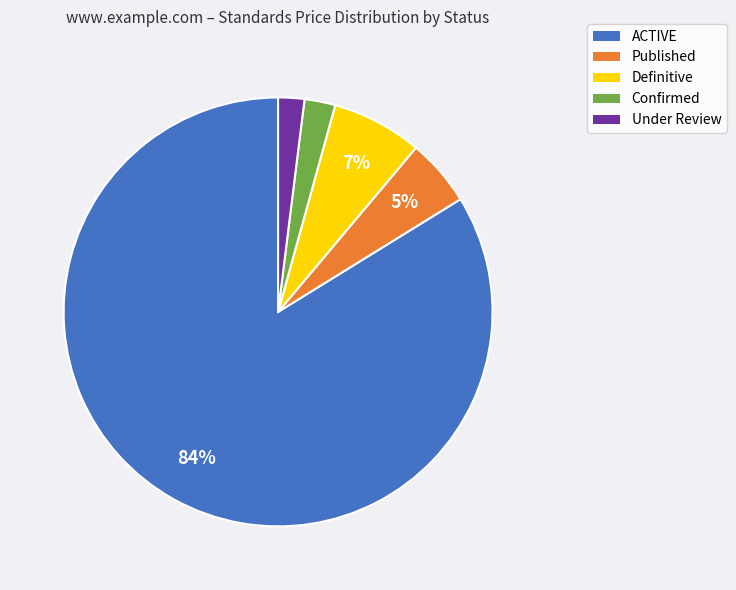

To the nearest percent, what is the combined percentage of Under Review and Confirmed?

4%